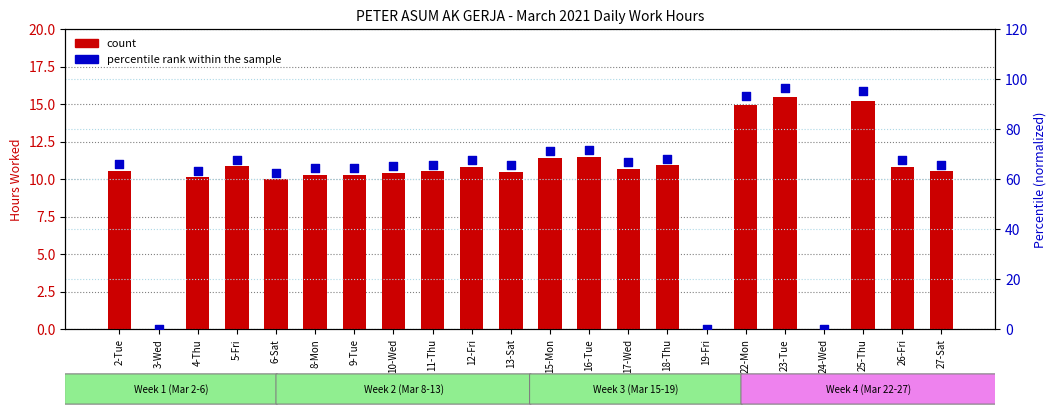

Which series reaches the maximum Y coordinate?

percentile rank within the sample